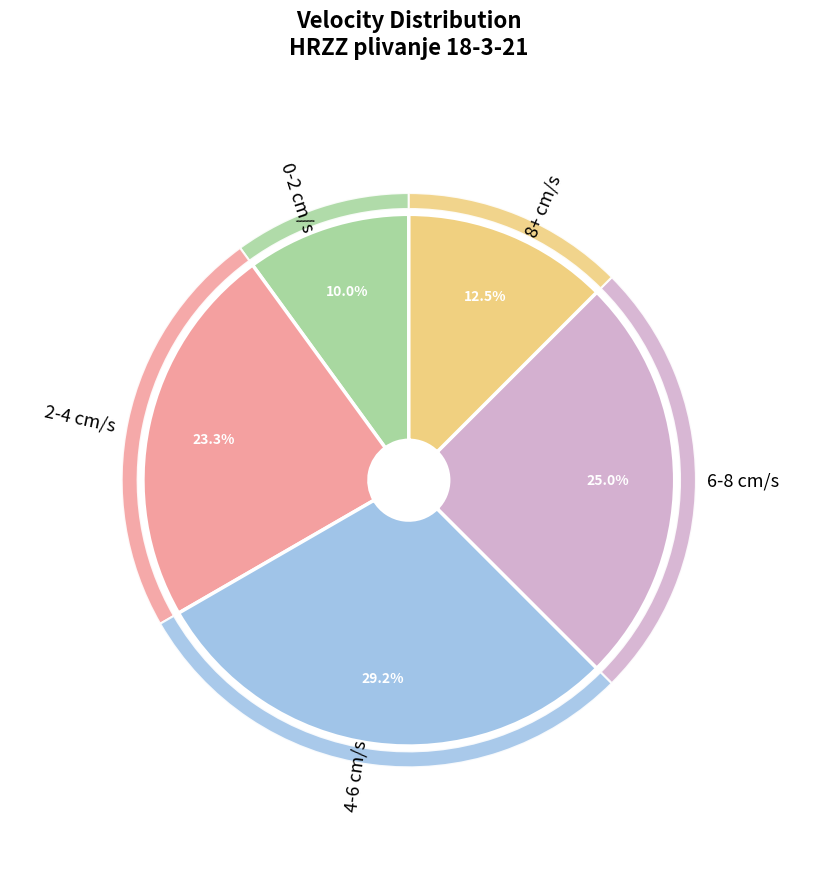

Does 1 account for over 50% of the chart?

No